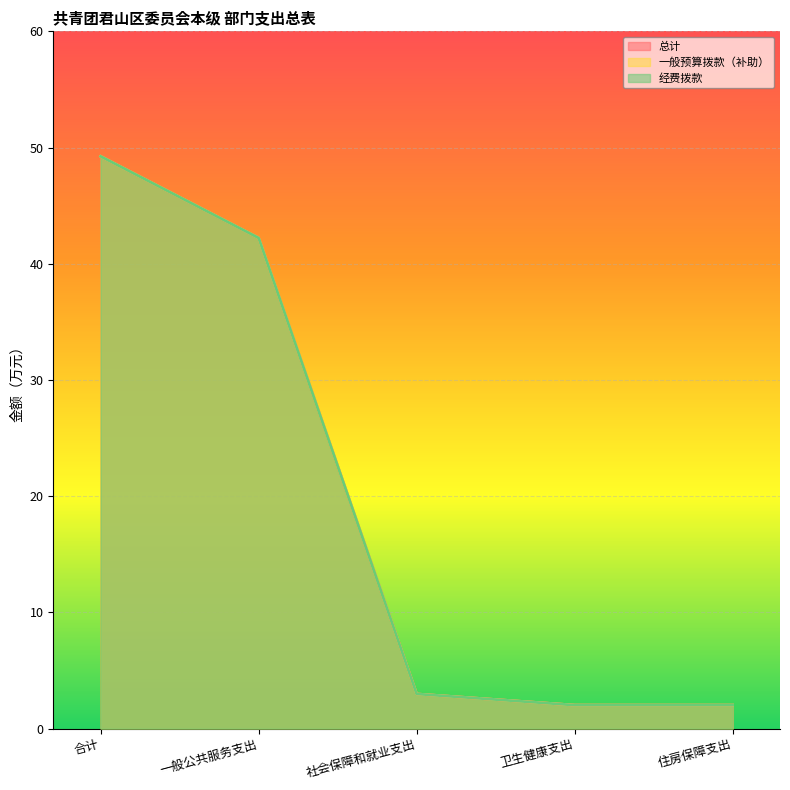

Rank the categories by 一般预算拨款（补助） value from highest to lowest.

合计, 一般公共服务支出, 社会保障和就业支出, 卫生健康支出, 住房保障支出